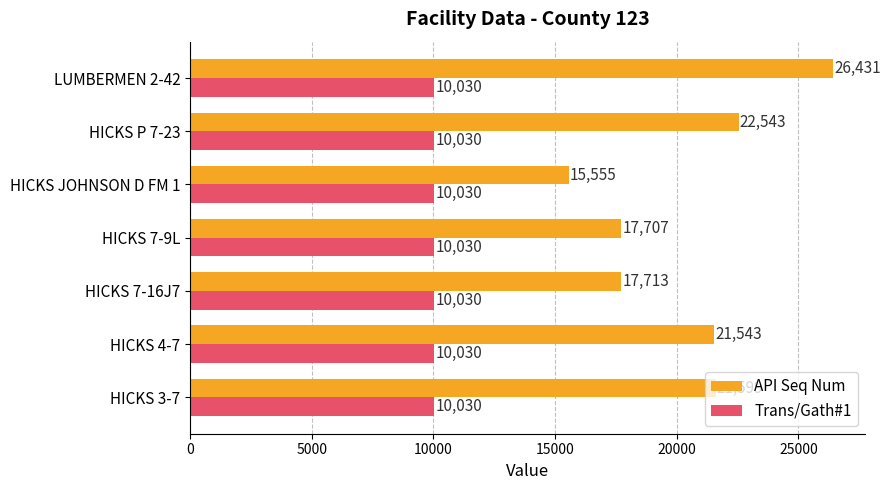

Which series changed the most between HICKS 3-7 and HICKS 7-9L?

API Seq Num